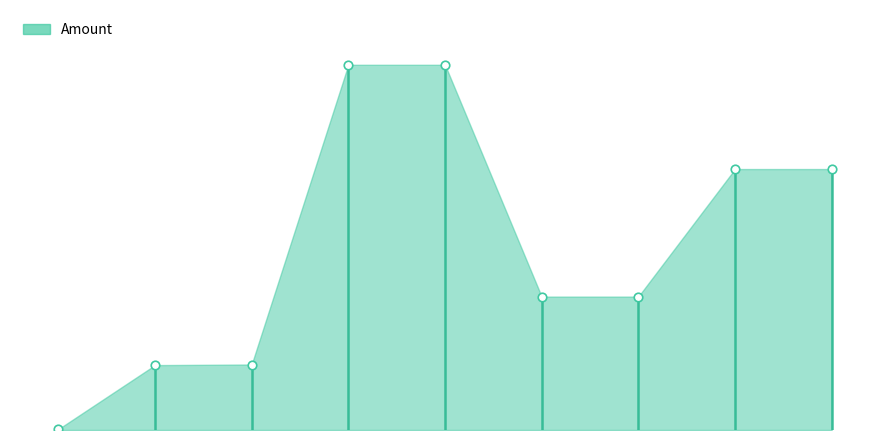

Which has a higher value, 8 or 2?

8